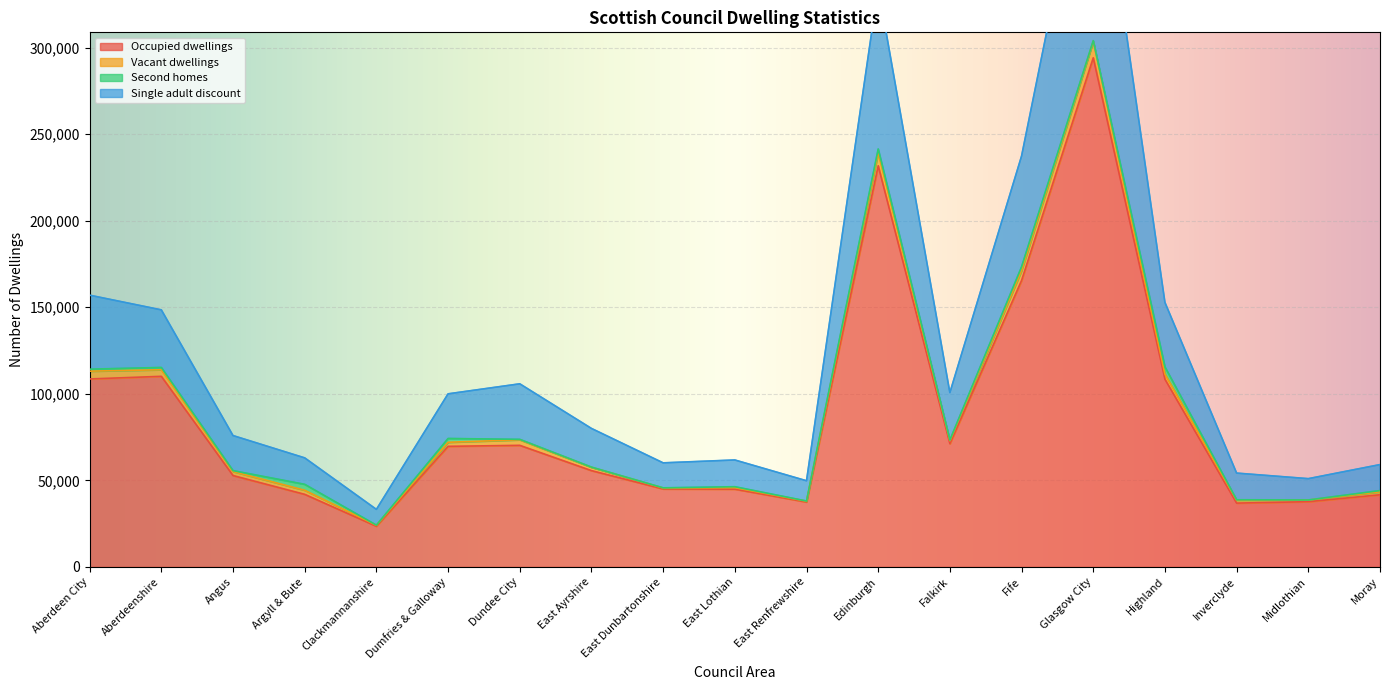

What is the label of the 9th point from the right?

East Renfrewshire